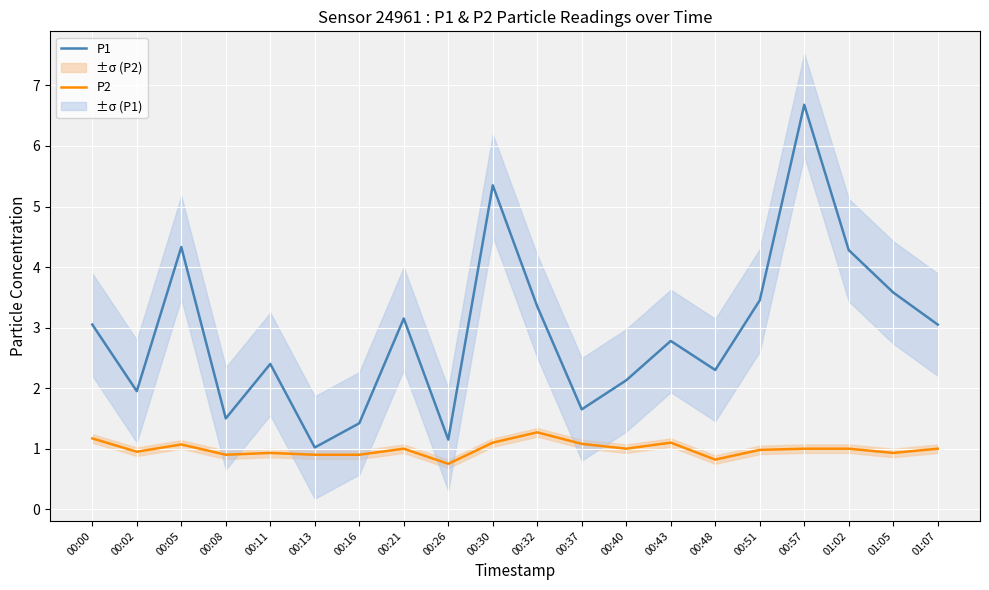

True or false: P2 and P1 cross at least once.

False